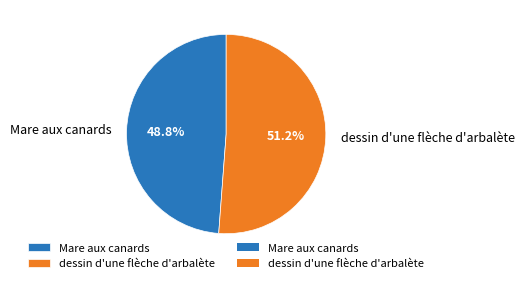

The dessin d'une flèche d'arbalète slice represents 51% of the pie. True or false?

True